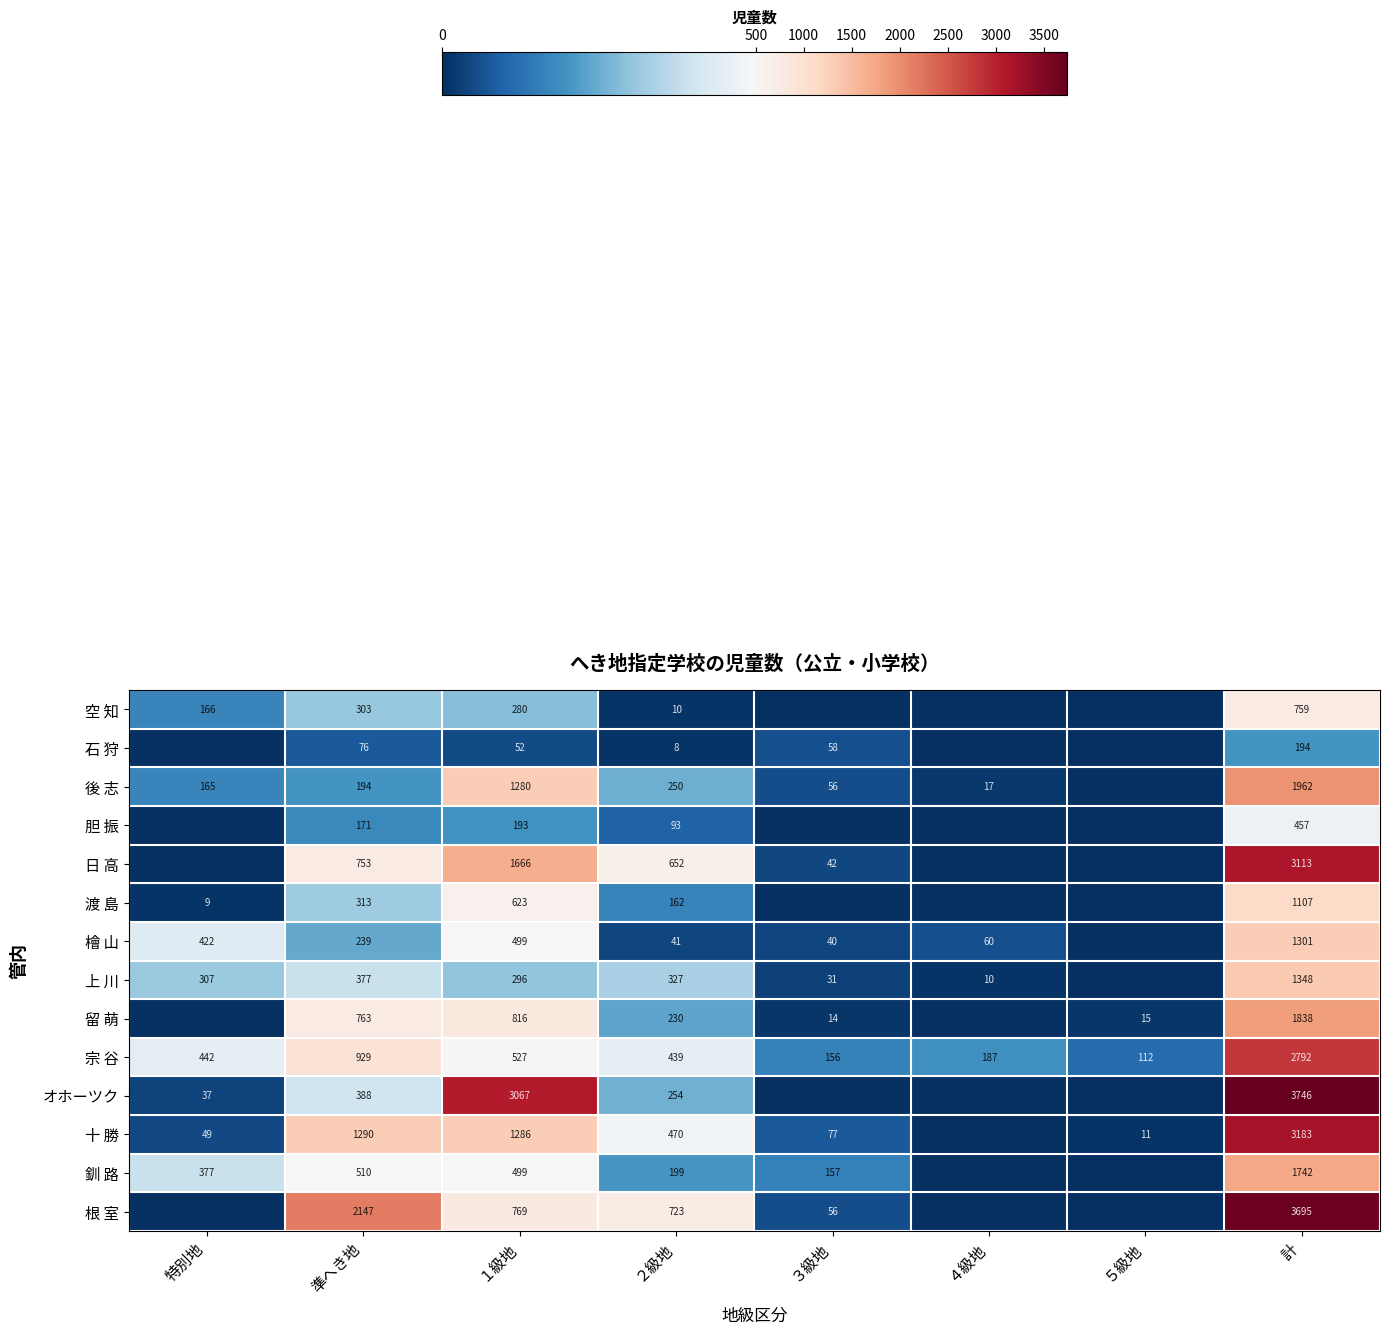

Which label corresponds to the largest value in the chart?

計